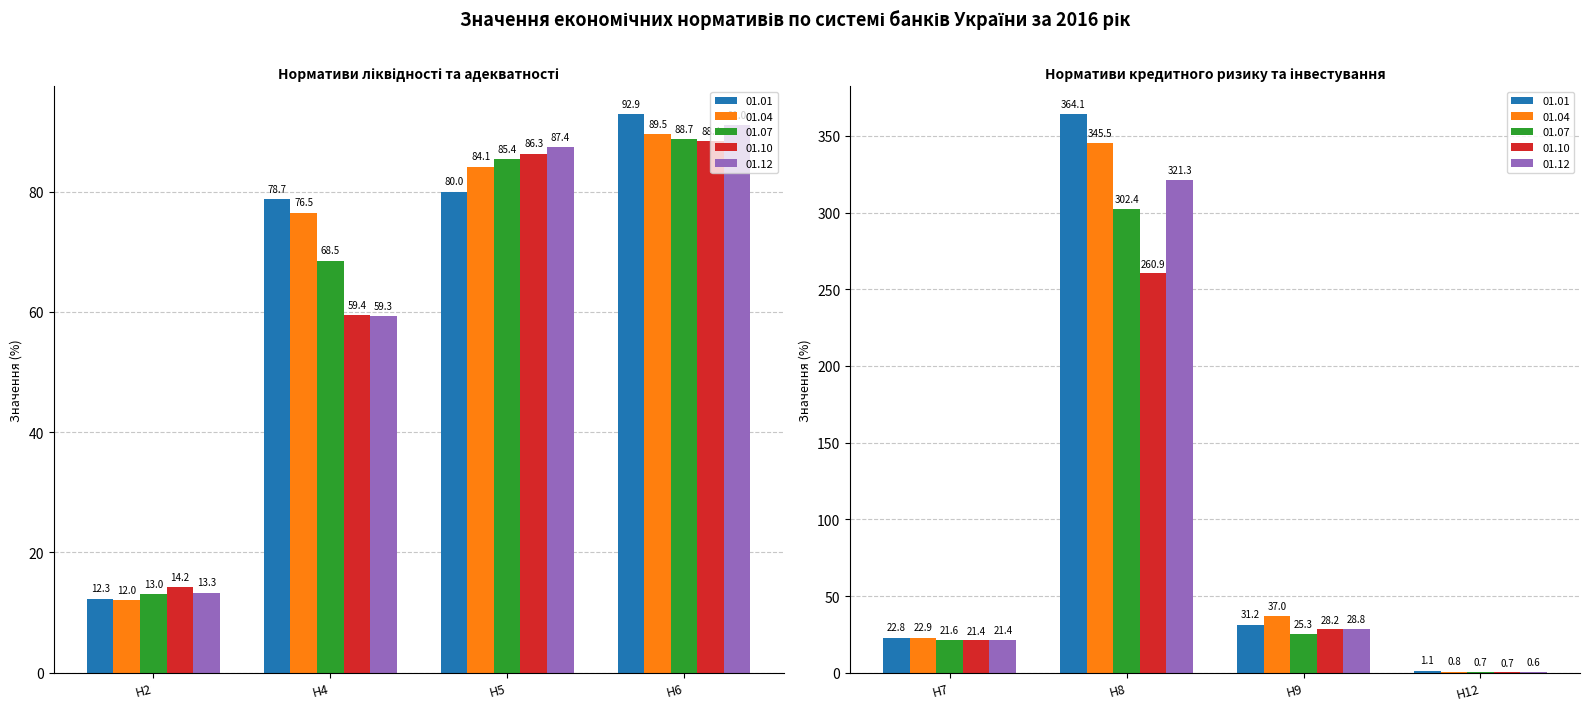

At which category is the sum across all series the highest?

Н8